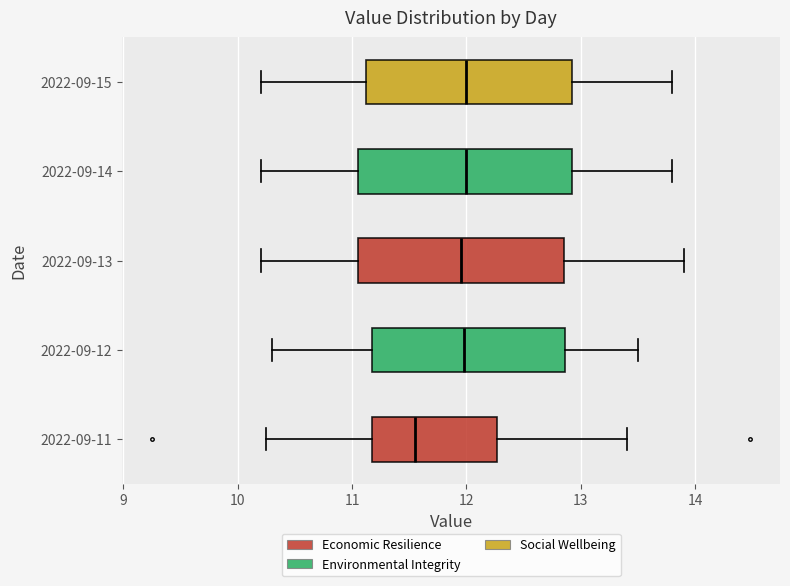

Reading bottom to top, transcribe this box plot: for each box, give where its median line is, the range the box spans, and where its two whiskers end, as read against the x-axis. The values are not printed on the chart, so give them approximately, as read against the axis.

2022-09-11: median 11.6, box 11.2 to 12.3, whiskers 10.3 to 13.4
2022-09-12: median 12.0, box 11.2 to 12.9, whiskers 10.3 to 13.5
2022-09-13: median 12.0, box 11.1 to 12.9, whiskers 10.2 to 13.9
2022-09-14: median 12.0, box 11.1 to 12.9, whiskers 10.2 to 13.8
2022-09-15: median 12.0, box 11.1 to 12.9, whiskers 10.2 to 13.8